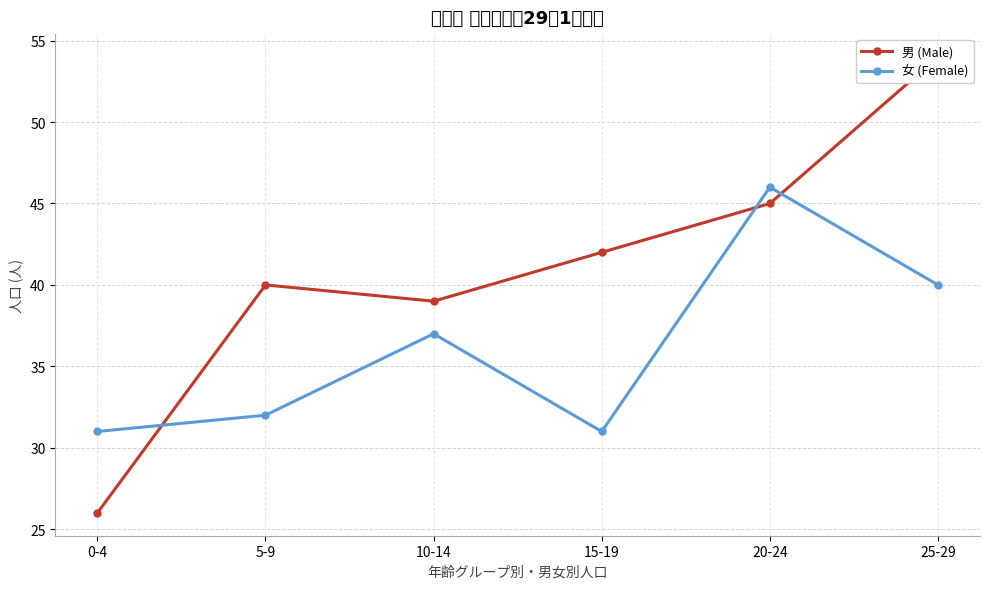

What is the sum of the 女 (Female) values at 20-24 and 5-9?

78